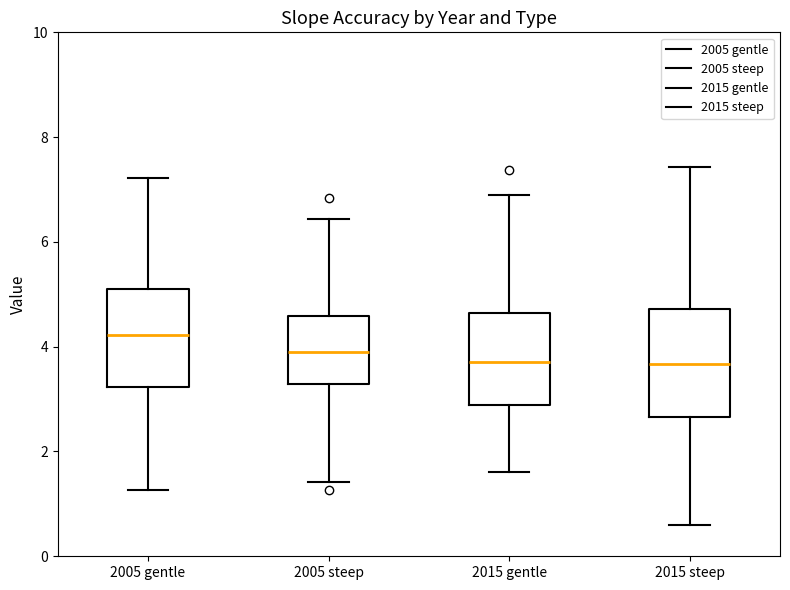

Reading left to right, read every box against the y-axis: the position of its median line, the range the box covers, and the ends of its whiskers. The values are not printed on the chart, so give them approximately, as read against the axis.

2005 gentle: median 4.2, box 3.2 to 5.2, whiskers 1.2 to 7.2
2005 steep: median 3.8, box 3.2 to 4.6, whiskers 1.4 to 6.4
2015 gentle: median 3.8, box 2.8 to 4.6, whiskers 1.6 to 7.0
2015 steep: median 3.6, box 2.6 to 4.8, whiskers 0.6 to 7.4